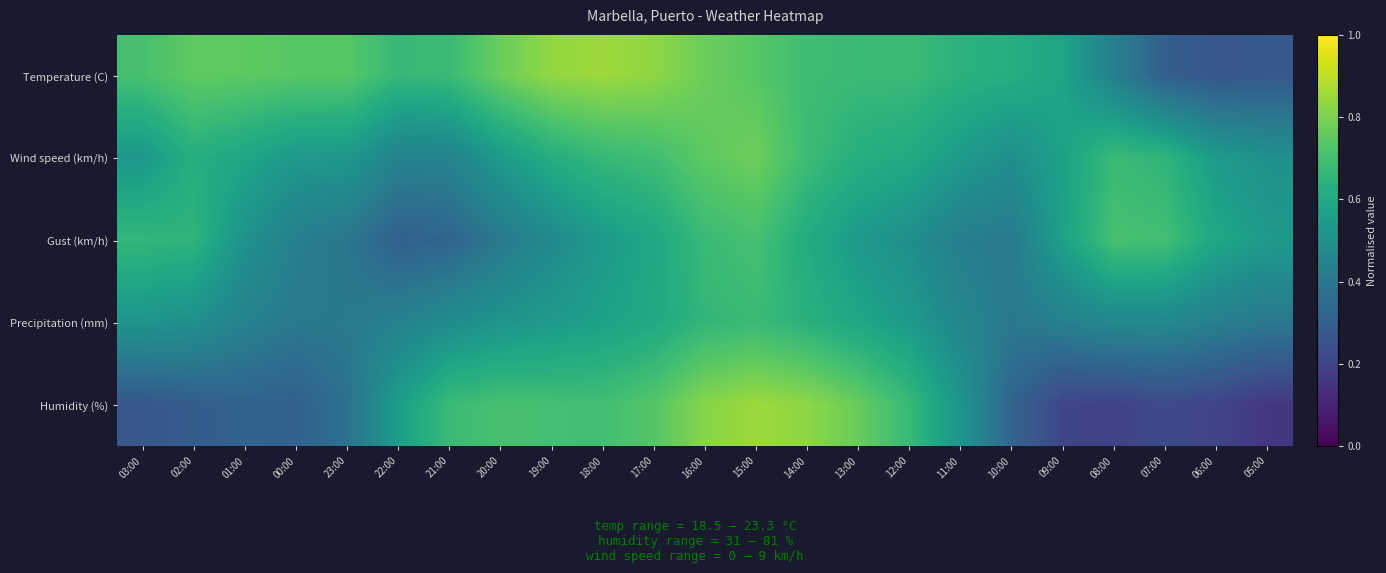

Reading right to left, extract all data points from this chart.

Temperature (C): 05:00=0.3	06:00=0.3	07:00=0.3	08:00=0.4	09:00=0.6	10:00=0.6	11:00=0.6	12:00=0.7	13:00=0.7	14:00=0.7	15:00=0.7	16:00=0.8	17:00=0.8	18:00=0.9	19:00=0.8	20:00=0.8	21:00=0.7	22:00=0.7	23:00=0.7	00:00=0.7	01:00=0.8	02:00=0.8	03:00=0.7
Wind speed (km/h): 05:00=0.5	06:00=0.5	07:00=0.7	08:00=0.7	09:00=0.6	10:00=0.5	11:00=0.5	12:00=0.6	13:00=0.6	14:00=0.7	15:00=0.8	16:00=0.8	17:00=0.7	18:00=0.7	19:00=0.6	20:00=0.5	21:00=0.4	22:00=0.4	23:00=0.5	00:00=0.5	01:00=0.6	02:00=0.6	03:00=0.5
Gust (km/h): 05:00=0.5	06:00=0.6	07:00=0.7	08:00=0.7	09:00=0.6	10:00=0.4	11:00=0.4	12:00=0.5	13:00=0.5	14:00=0.6	15:00=0.7	16:00=0.7	17:00=0.6	18:00=0.5	19:00=0.5	20:00=0.4	21:00=0.3	22:00=0.3	23:00=0.4	00:00=0.4	01:00=0.5	02:00=0.7	03:00=0.7
Precipitation (mm): 05:00=0.4	06:00=0.4	07:00=0.5	08:00=0.5	09:00=0.4	10:00=0.4	11:00=0.5	12:00=0.5	13:00=0.6	14:00=0.6	15:00=0.7	16:00=0.7	17:00=0.6	18:00=0.6	19:00=0.5	20:00=0.5	21:00=0.5	22:00=0.4	23:00=0.4	00:00=0.4	01:00=0.4	02:00=0.5	03:00=0.5
Humidity (%): 05:00=0.2	06:00=0.2	07:00=0.2	08:00=0.2	09:00=0.2	10:00=0.3	11:00=0.5	12:00=0.7	13:00=0.8	14:00=0.8	15:00=0.9	16:00=0.8	17:00=0.7	18:00=0.7	19:00=0.7	20:00=0.7	21:00=0.7	22:00=0.6	23:00=0.4	00:00=0.3	01:00=0.3	02:00=0.3	03:00=0.3